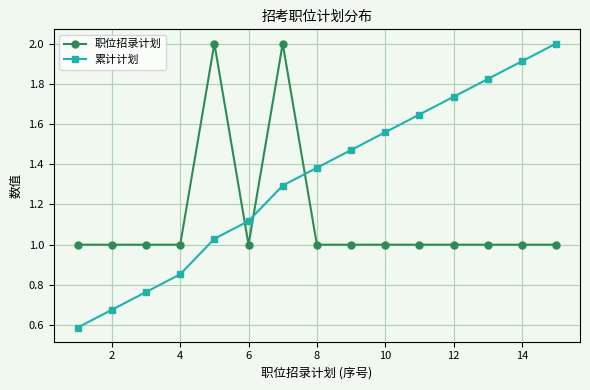

What are all the series names shown in the legend?

职位招录计划, 累计计划